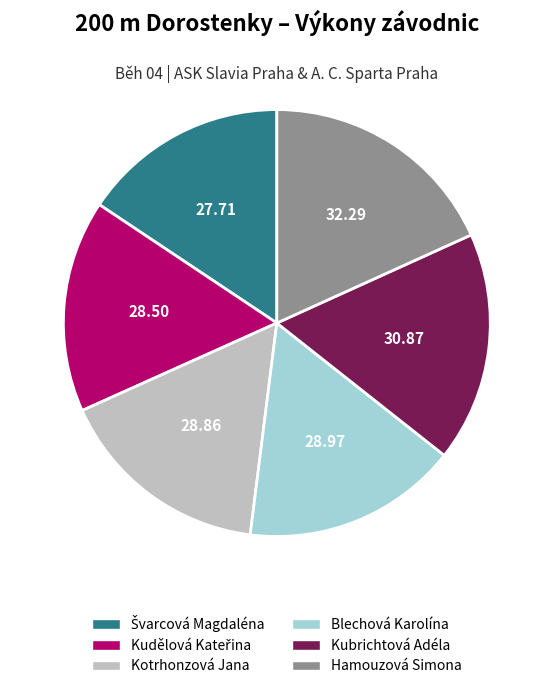

Count the number of slices in the pie.

6